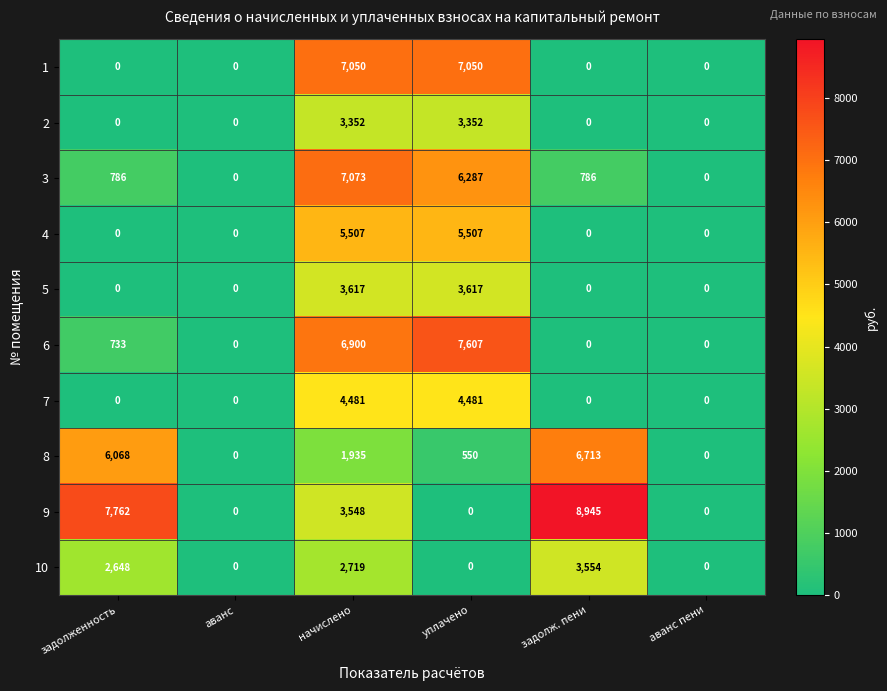

At how many categories does at least one series exceed 4808?

4